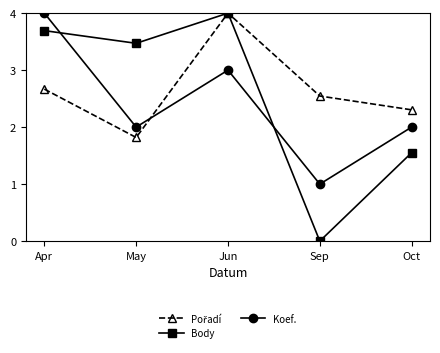

Where is the first local maximum for Body?

Jun